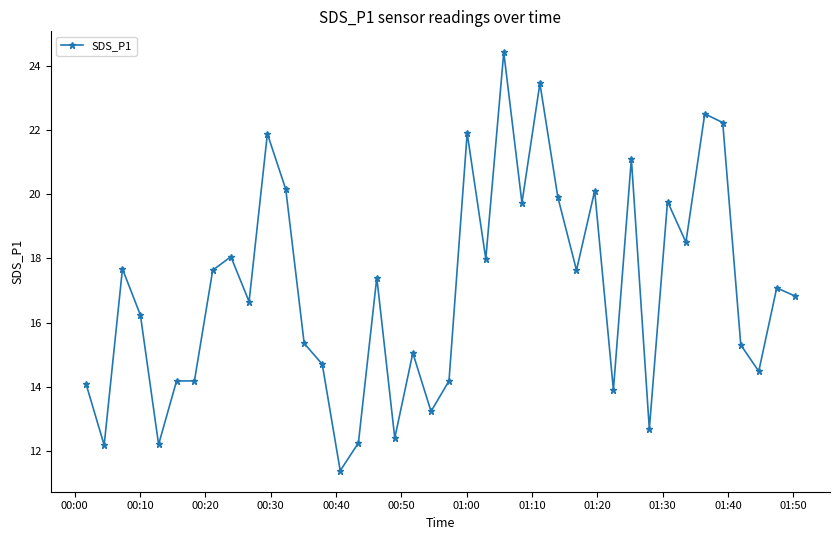

What is the value of the 38th point from the left?

14.5